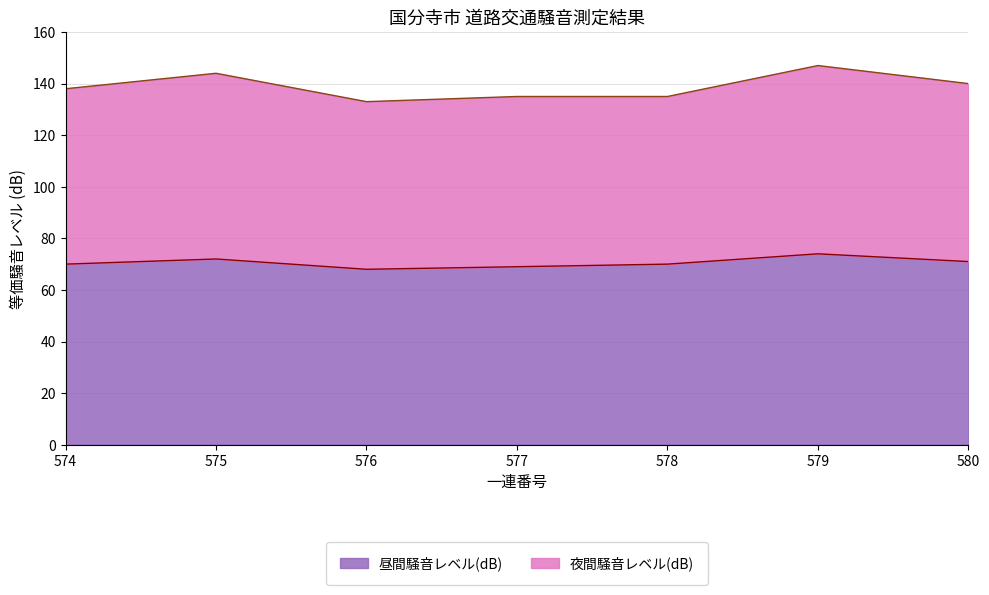

True or false: 昼間騒音レベル(dB) and 夜間騒音レベル(dB) cross at least once.

False